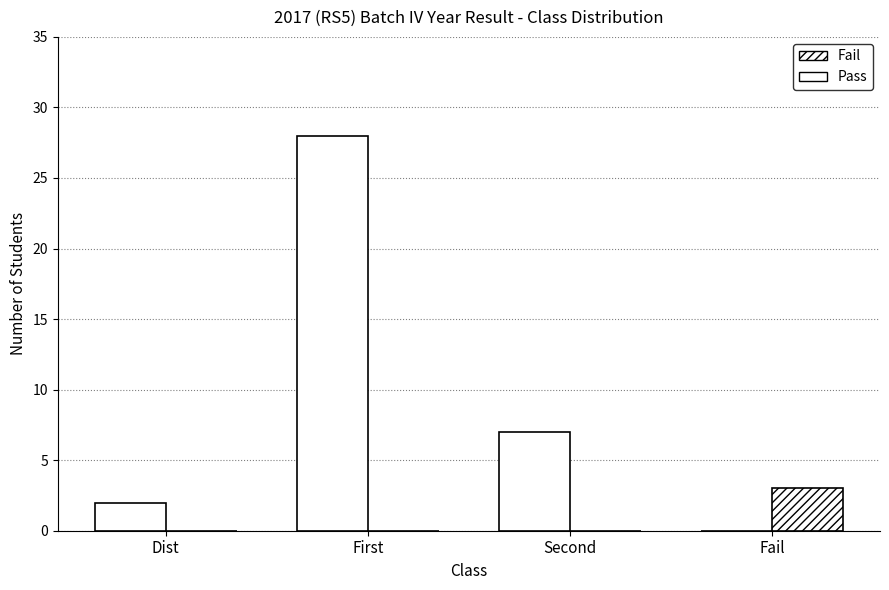

Which label corresponds to the smallest value in the chart?

Fail